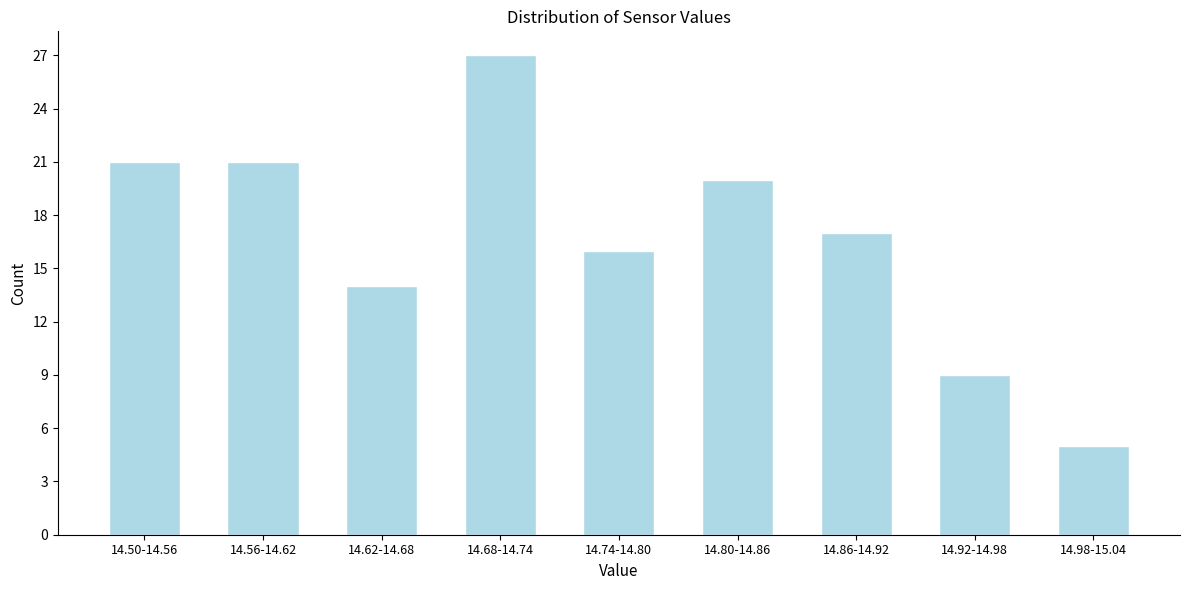

Reading right to left, transcribe all the data shown in this chart.

5	9	17	20	16	27	14	21	21